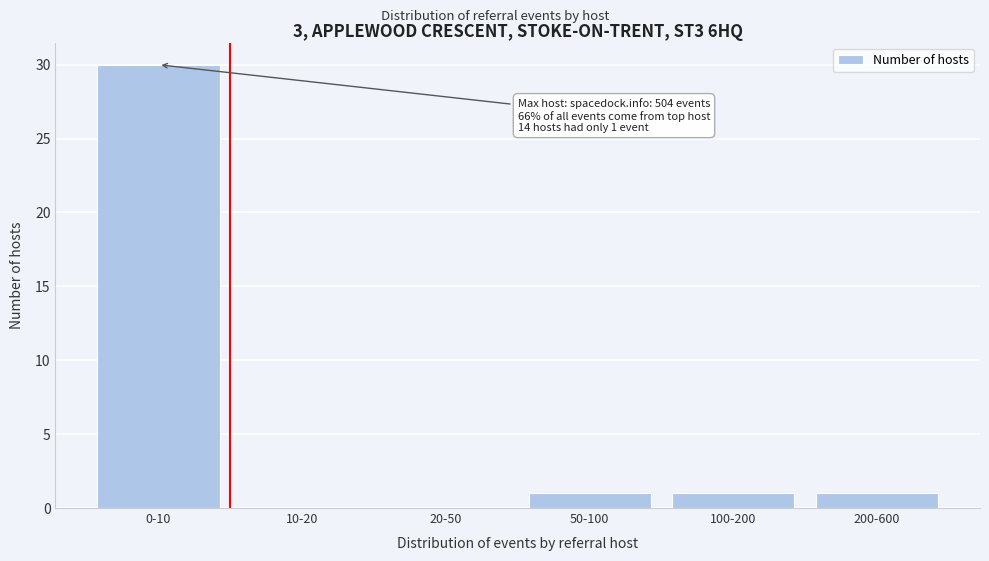

Reading left to right, list all the values displayed in this chart.

0-10=30	10-20=0	20-50=0	50-100=1	100-200=1	200-600=1